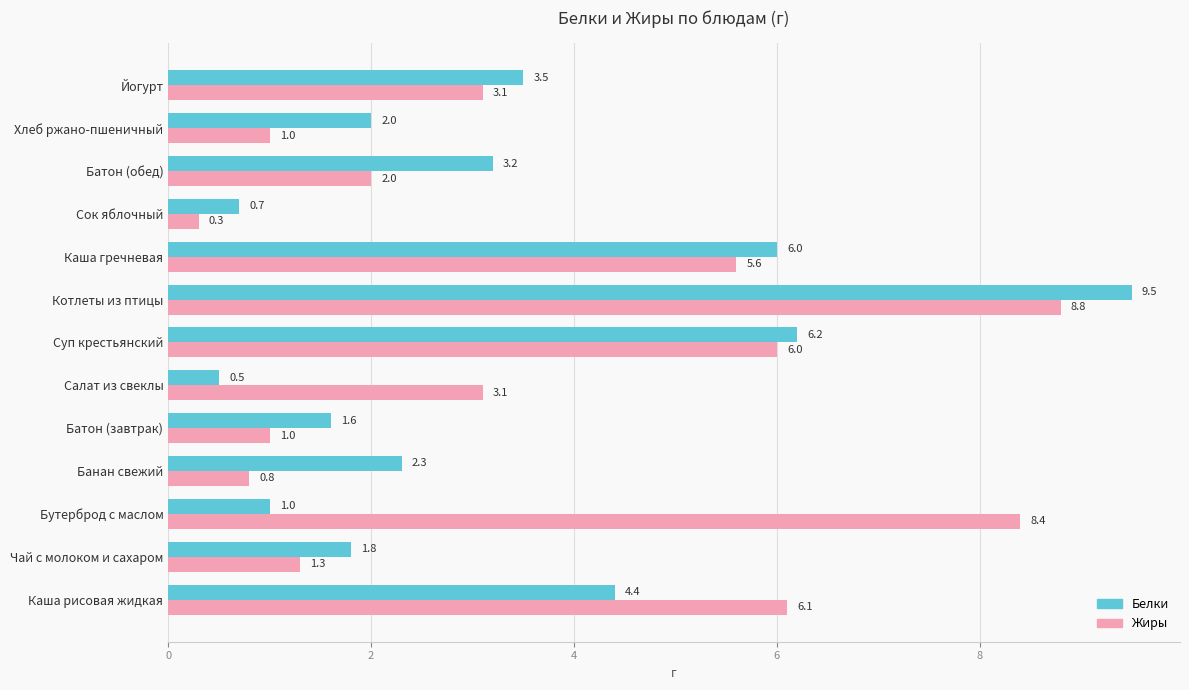

How many data points in Жиры are above 3?

7